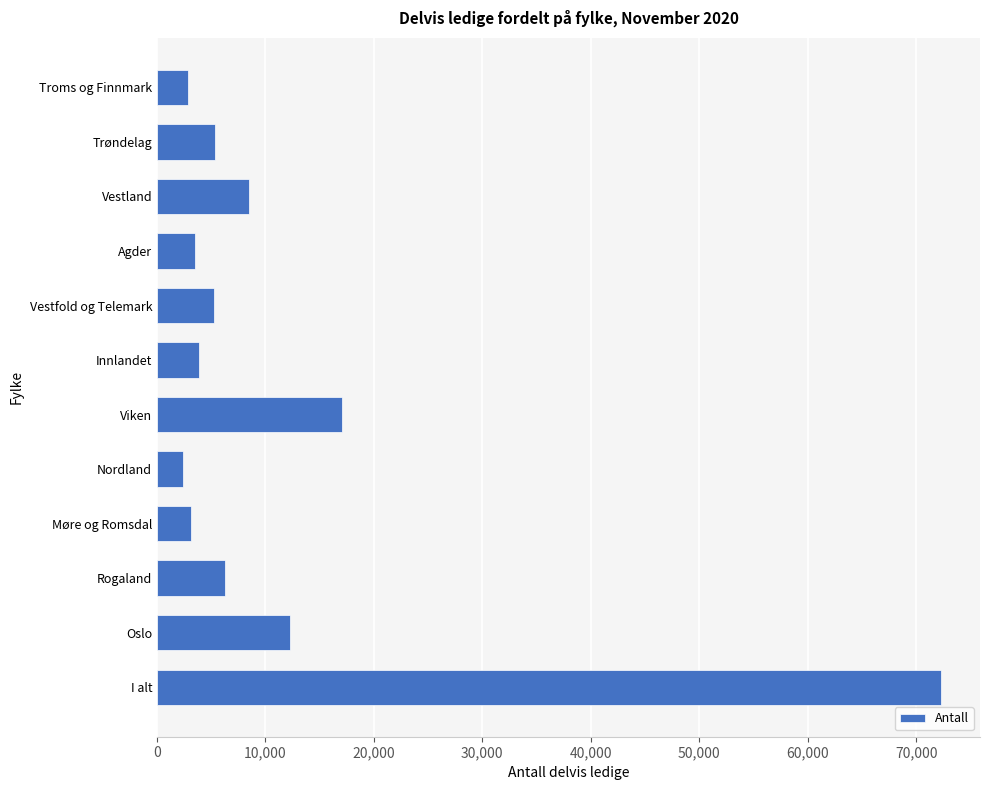

True or false: the data shows 7252 at Oslo.

False